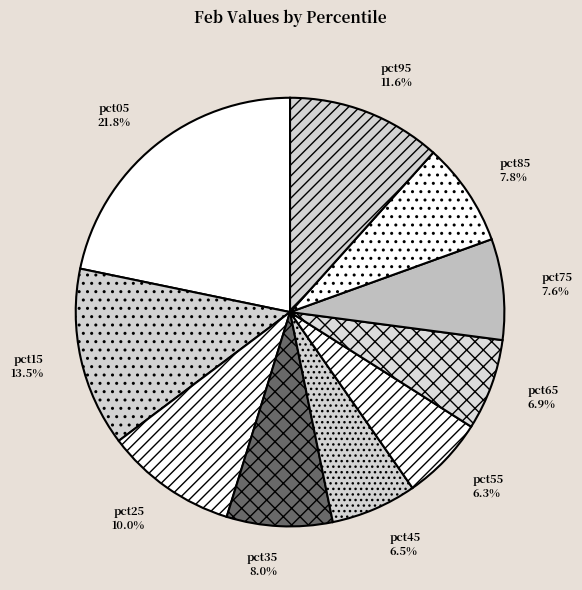

How many slices are in this pie chart?

10